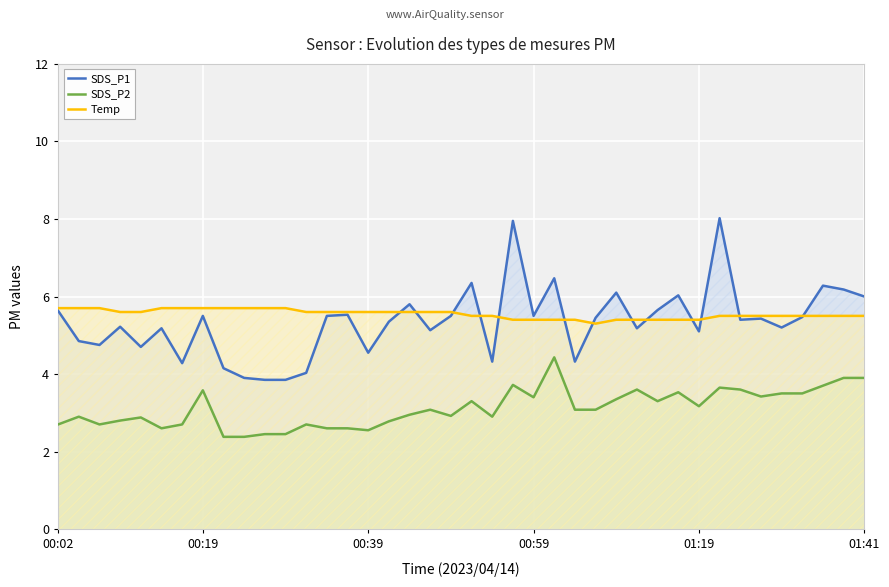

In SDS_P1, how many points are lower than both neighbors (excluding endpoints)?

12